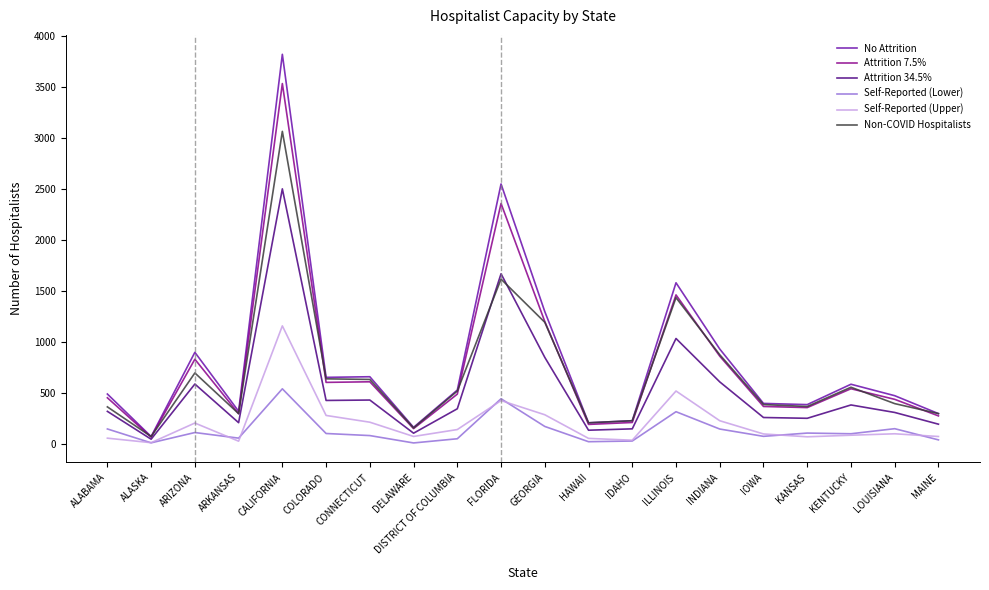

The Attrition 34.5% series shows 262.5 at IOWA. True or false?

True